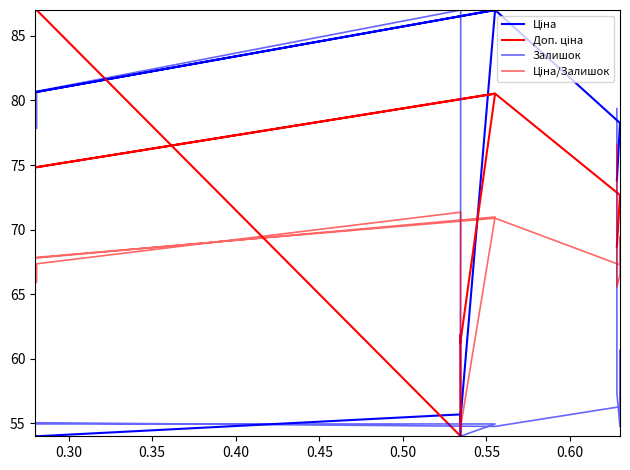

List the series in order of their peak value, highest first.

Ціна, Доп. ціна, Залишок, Ціна/Залишок